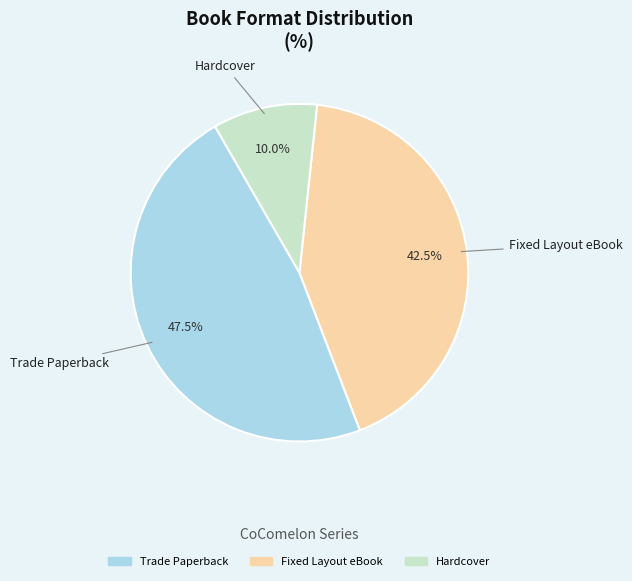

To the nearest percent, what is the average slice percentage?

33%